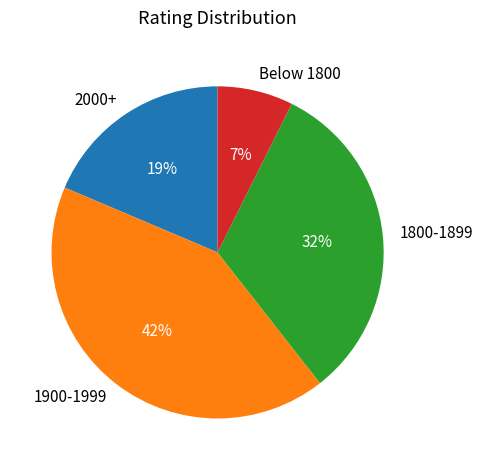

What percentage is the 1900-1999 slice, to the nearest percent?

42%